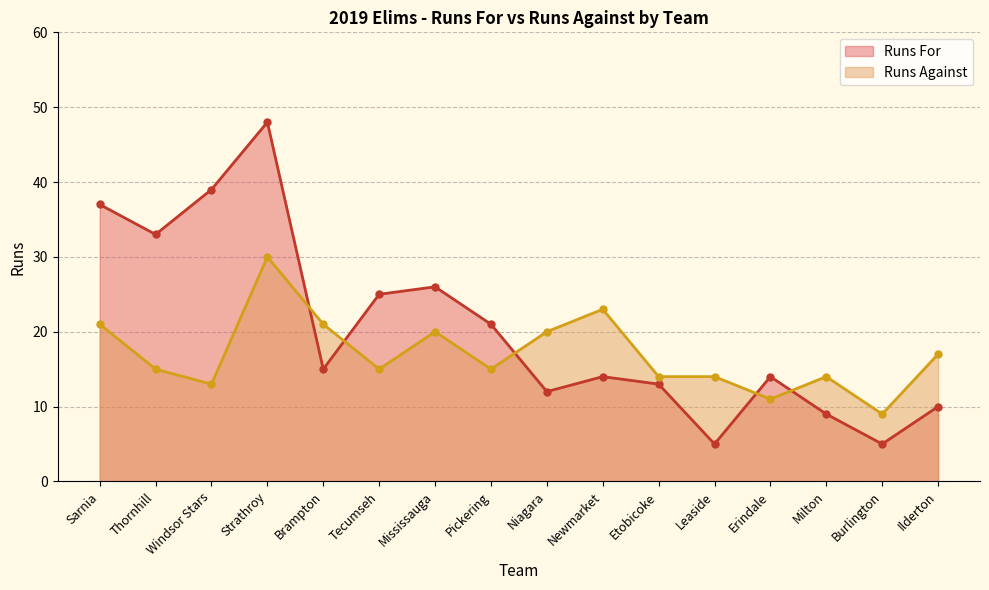

Reading left to right, list all the values displayed in this chart.

Runs For: Sarnia=37	Thornhill=33	Windsor Stars=39	Strathroy=48	Brampton=15	Tecumseh=25	Mississauga=26	Pickering=21	Niagara=12	Newmarket=14	Etobicoke=13	Leaside=5	Erindale=14	Milton=9	Burlington=5	Ilderton=10
Runs Against: Sarnia=21	Thornhill=15	Windsor Stars=13	Strathroy=30	Brampton=21	Tecumseh=15	Mississauga=20	Pickering=15	Niagara=20	Newmarket=23	Etobicoke=14	Leaside=14	Erindale=11	Milton=14	Burlington=9	Ilderton=17